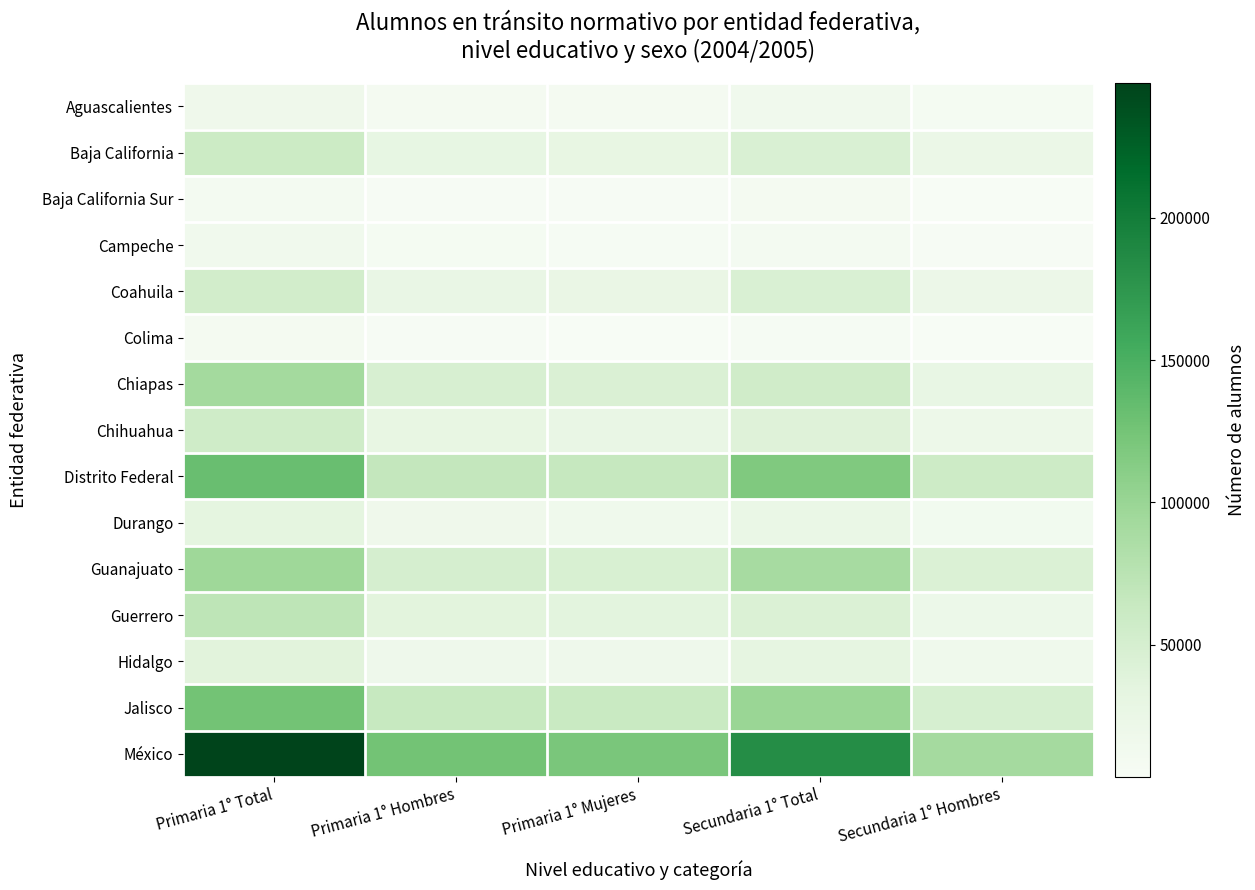

List the series in order of their peak value, lowest first.

Colima, Baja California Sur, Campeche, Aguascalientes, Durango, Hidalgo, Coahuila, Chihuahua, Baja California, Guerrero, Chiapas, Guanajuato, Jalisco, Distrito Federal, México